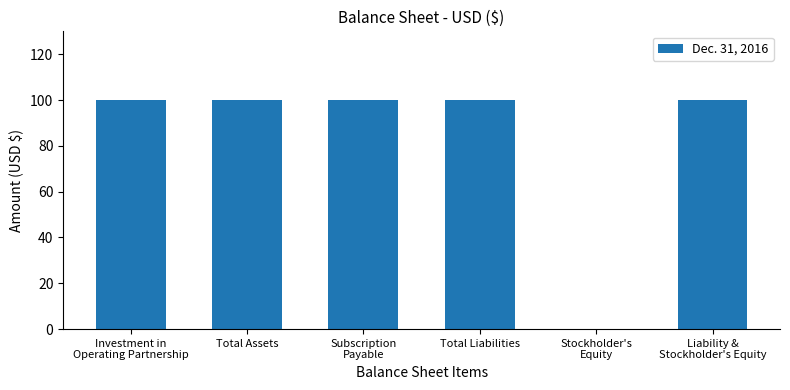

The chart shows a value of 100 at Total Liabilities. True or false?

True